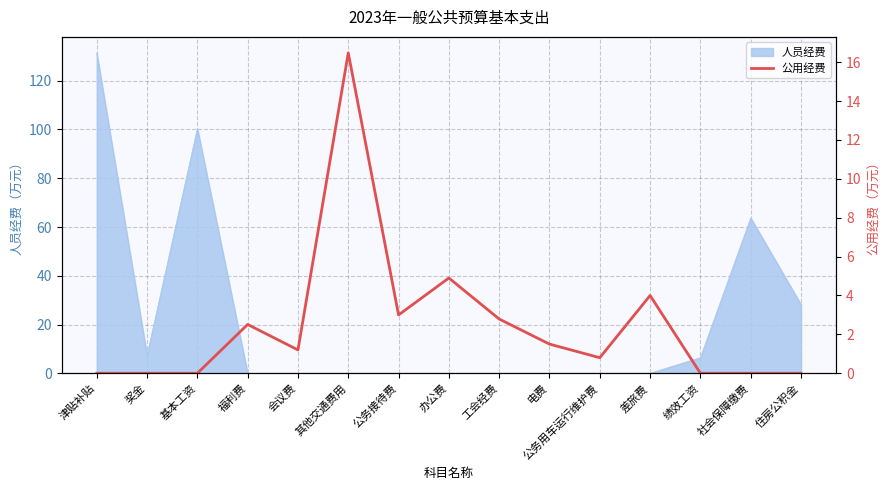

List the labels in order of value, largest first.

其他交通费用, 办公费, 差旅费, 公务接待费, 工会经费, 福利费, 电费, 会议费, 公务用车运行维护费, 津贴补贴, 奖金, 基本工资, 绩效工资, 社会保障缴费, 住房公积金